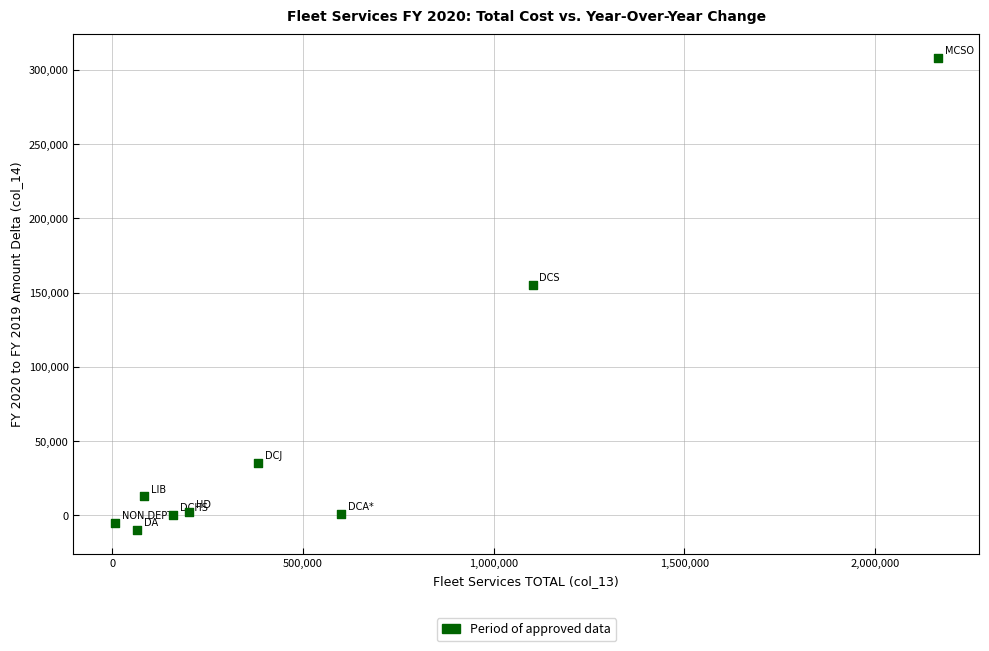

What Y value in the scatter plot is closest to 149023?

155153.0